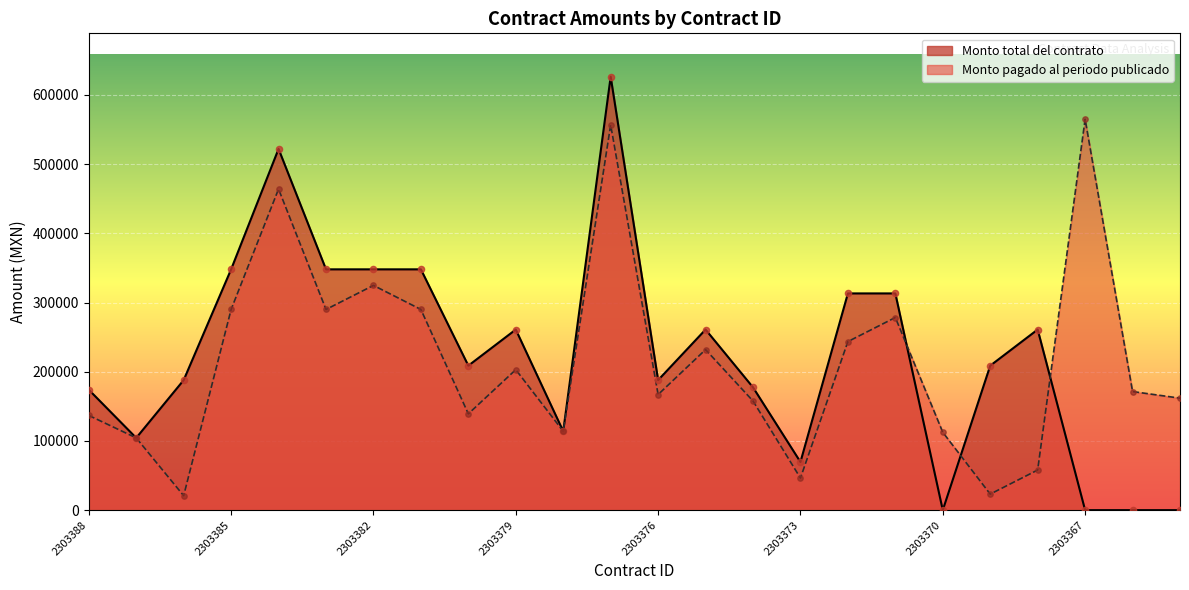

At how many categories does at least one series exceed 403877?

3